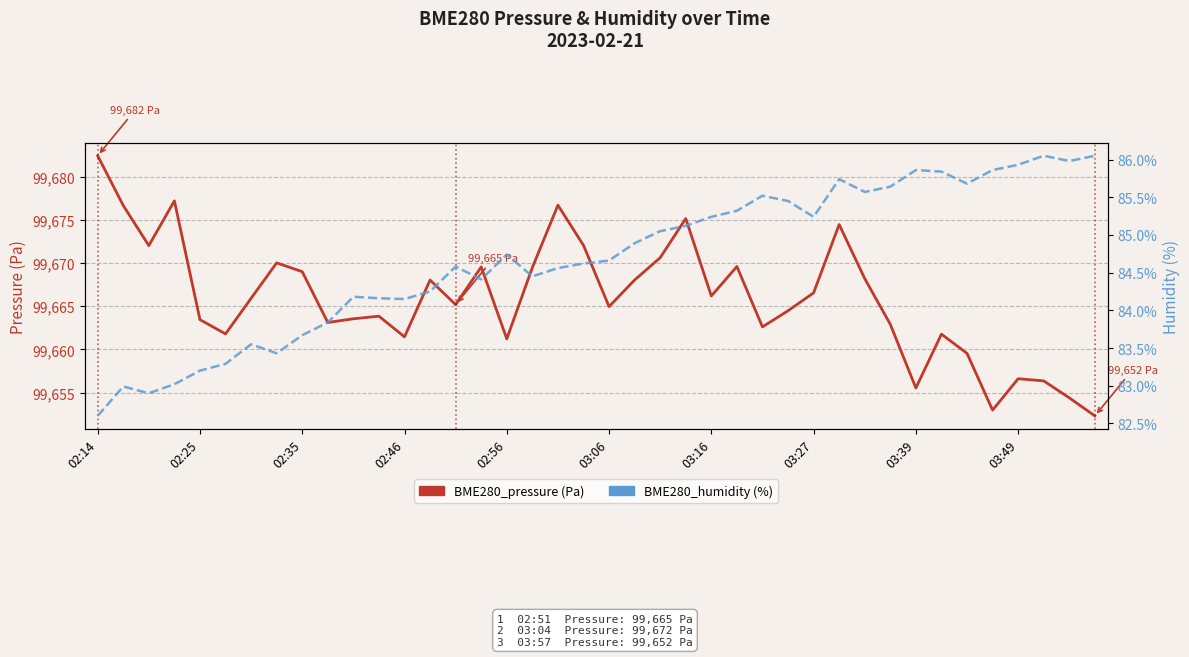

Is the value of BME280_humidity at 13 greater than the value of BME280_pressure at 20?

No